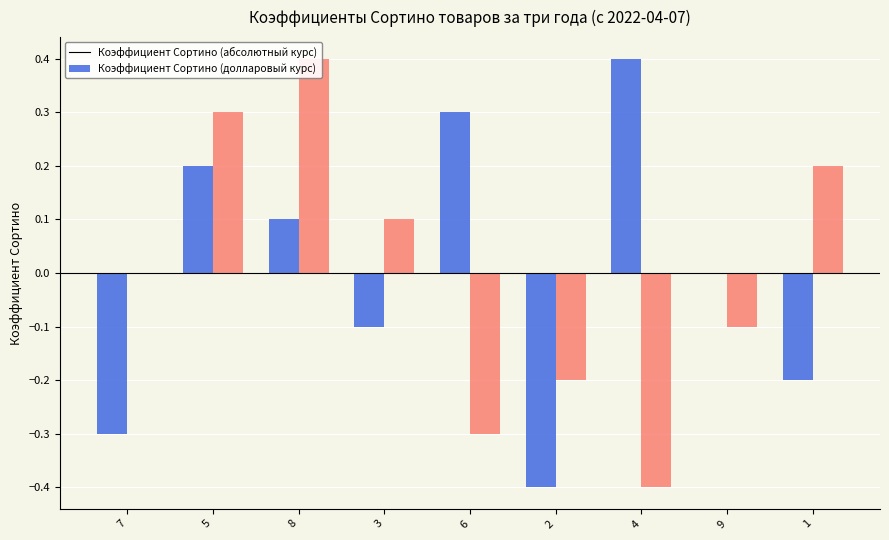

What is the difference between the col_7 values at 1 and 4?

0.6